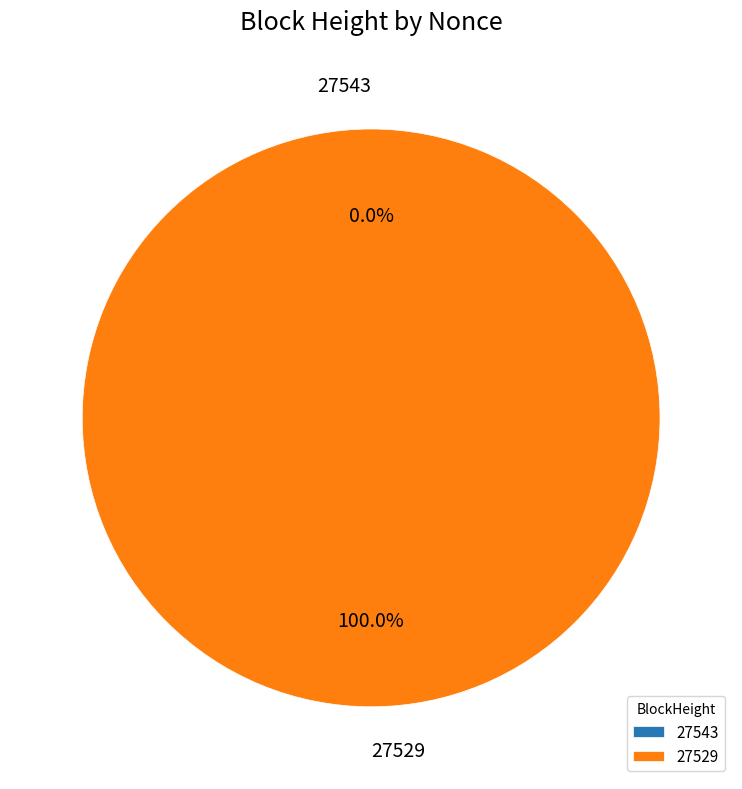

Rank the categories by value from highest to lowest.

27529, 27543